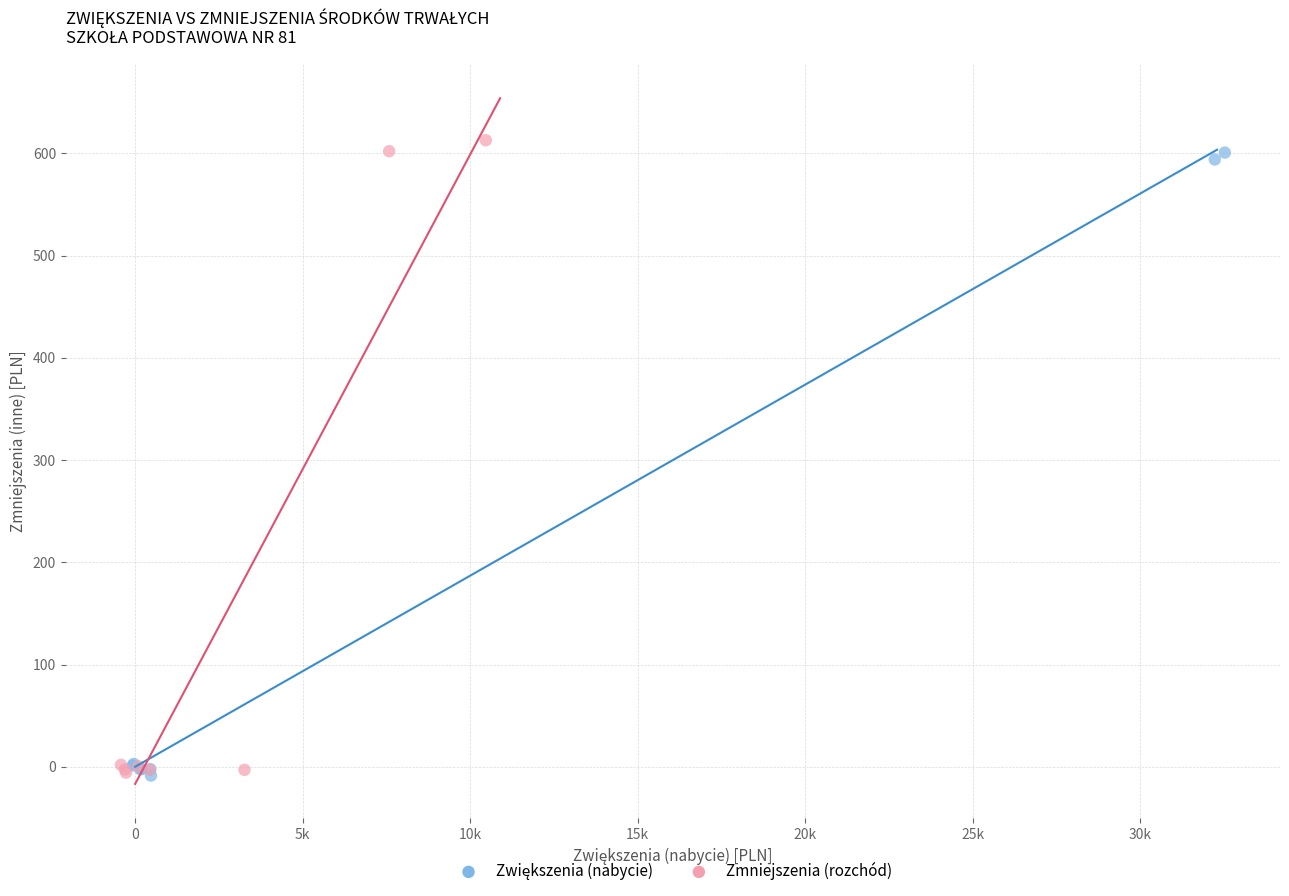

Which series has the largest Y range (max minus min)?

Zmniejszenia (rozchód)